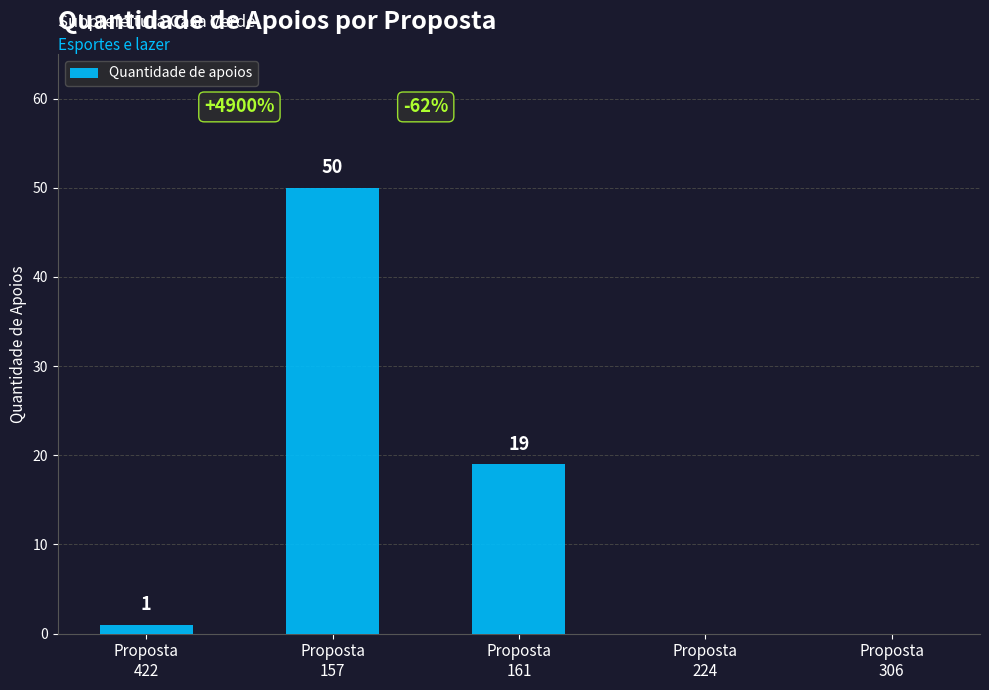

Which category has the highest value across all series?

Proposta
157